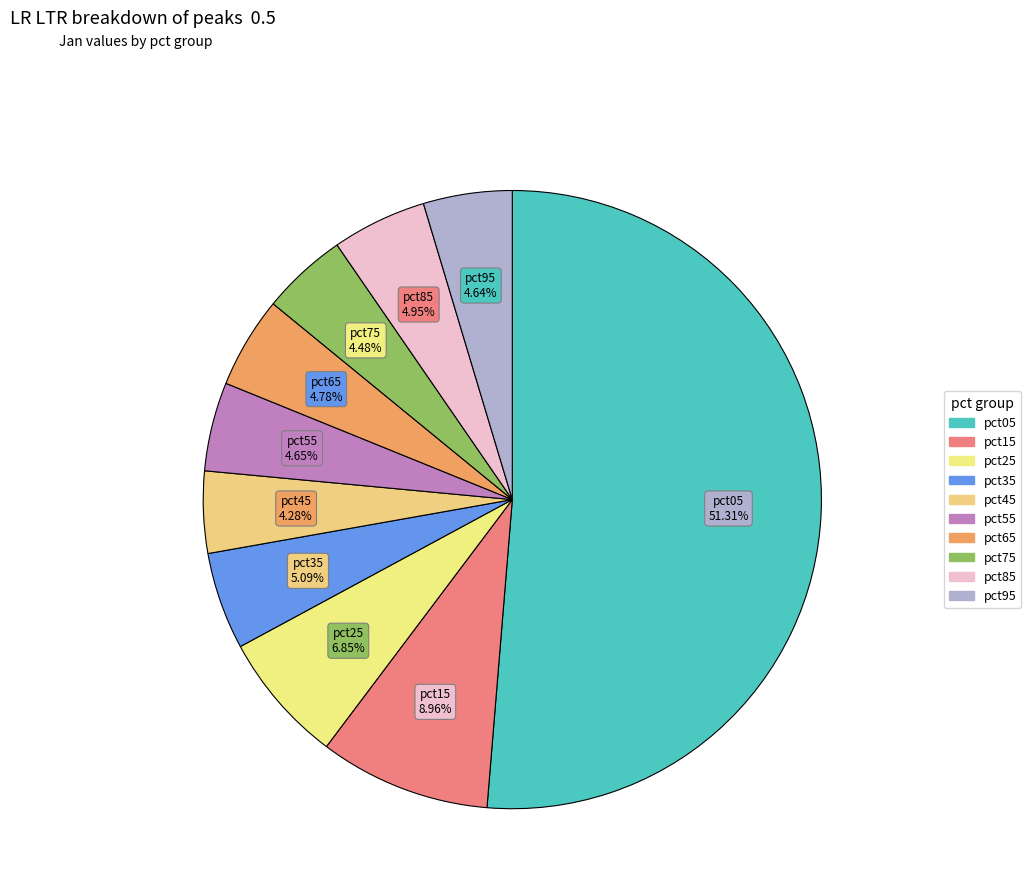

How many slices are in this pie chart?

10